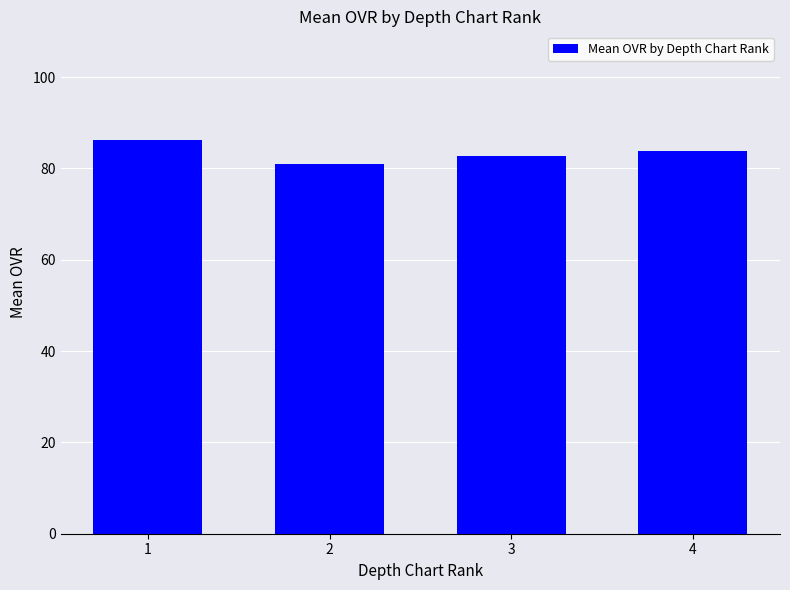

Count the number of data series in this chart.

1